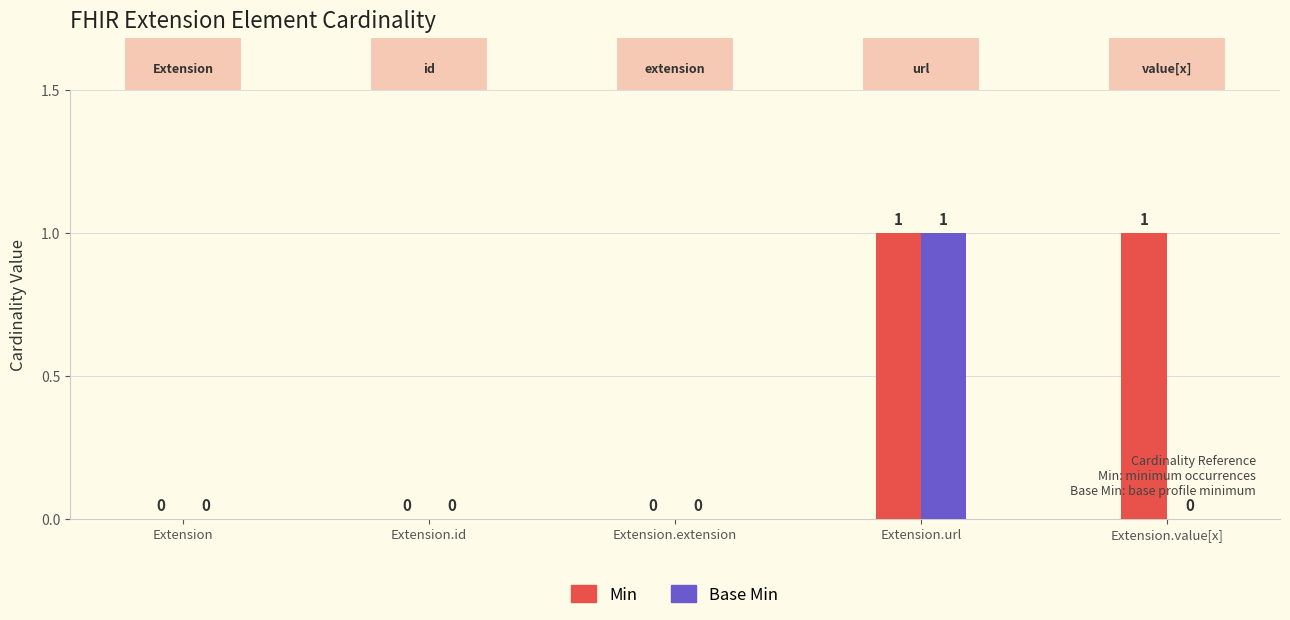

Which series changed the most between Extension and Extension.id?

Min